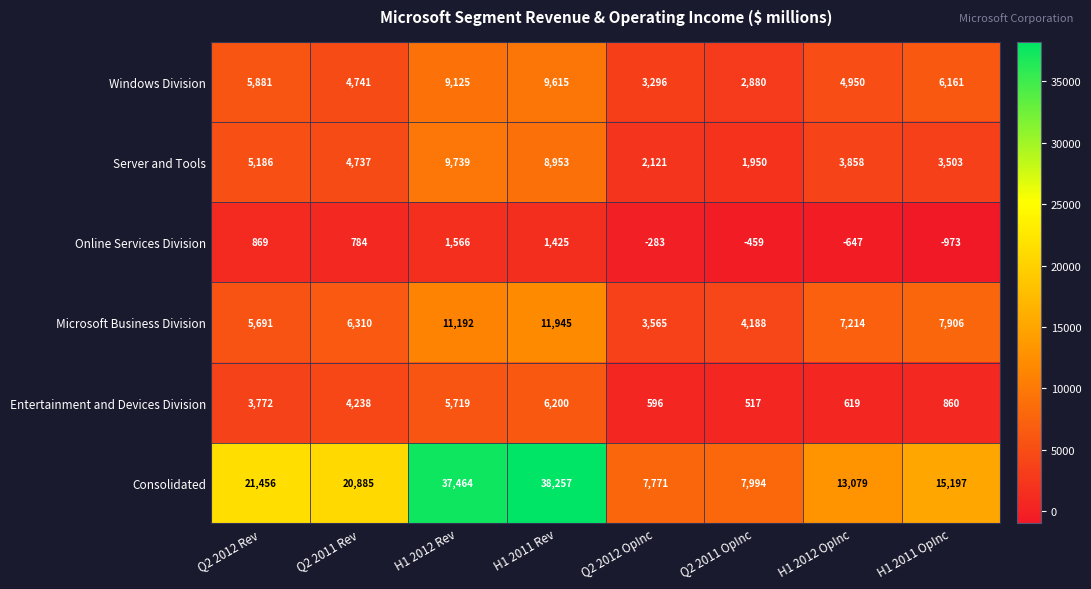

What is the spread (max minus min) of values at Q2 2012 Rev?

20587